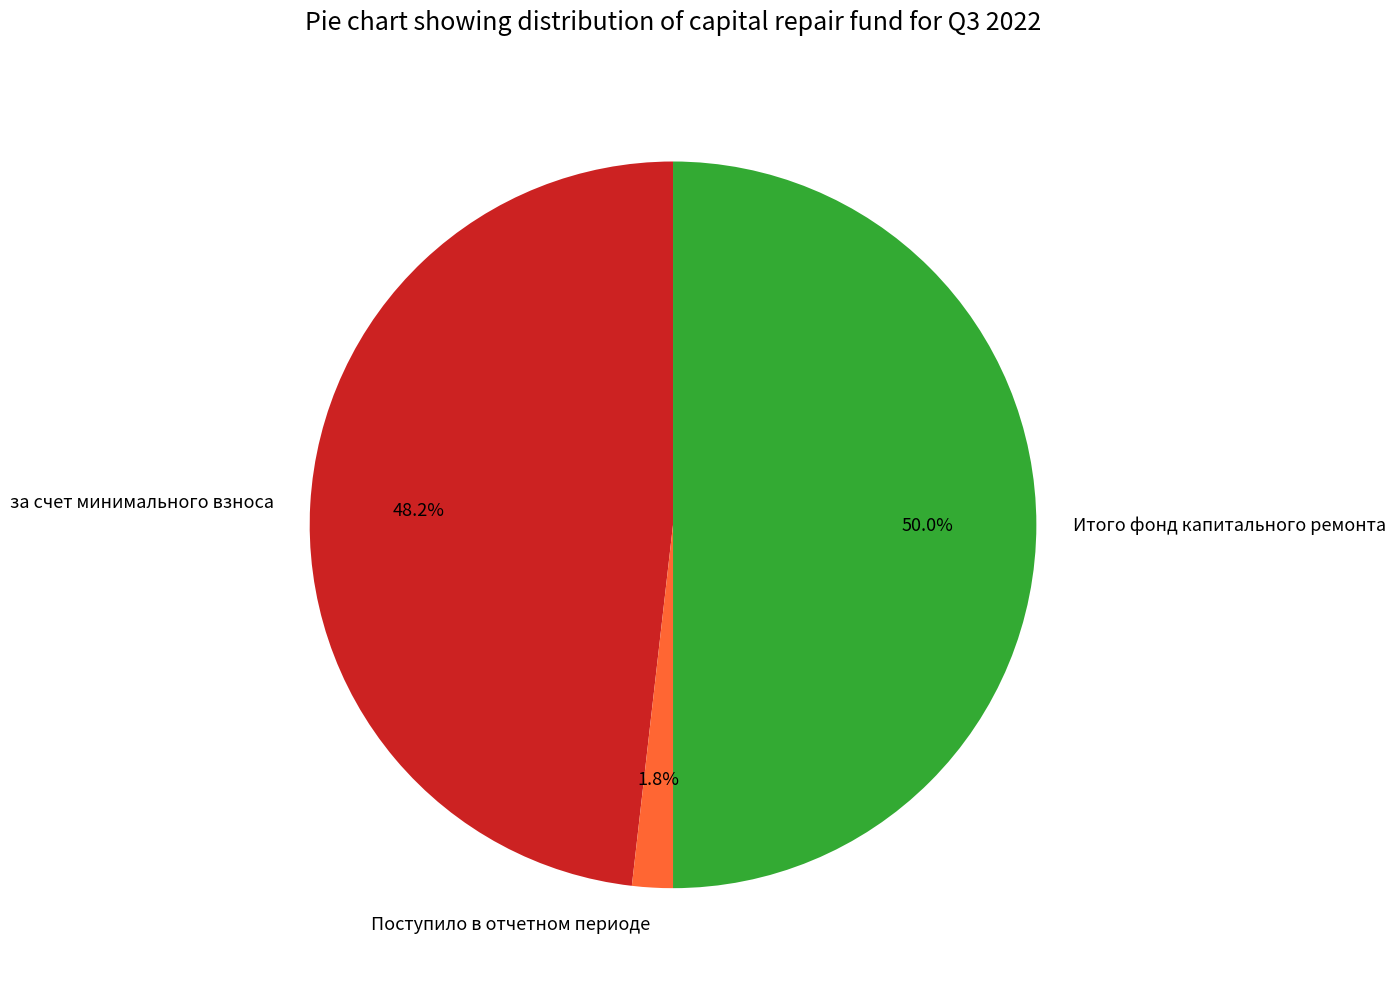

Does за счет минимального взноса represent more than half of the total?

No